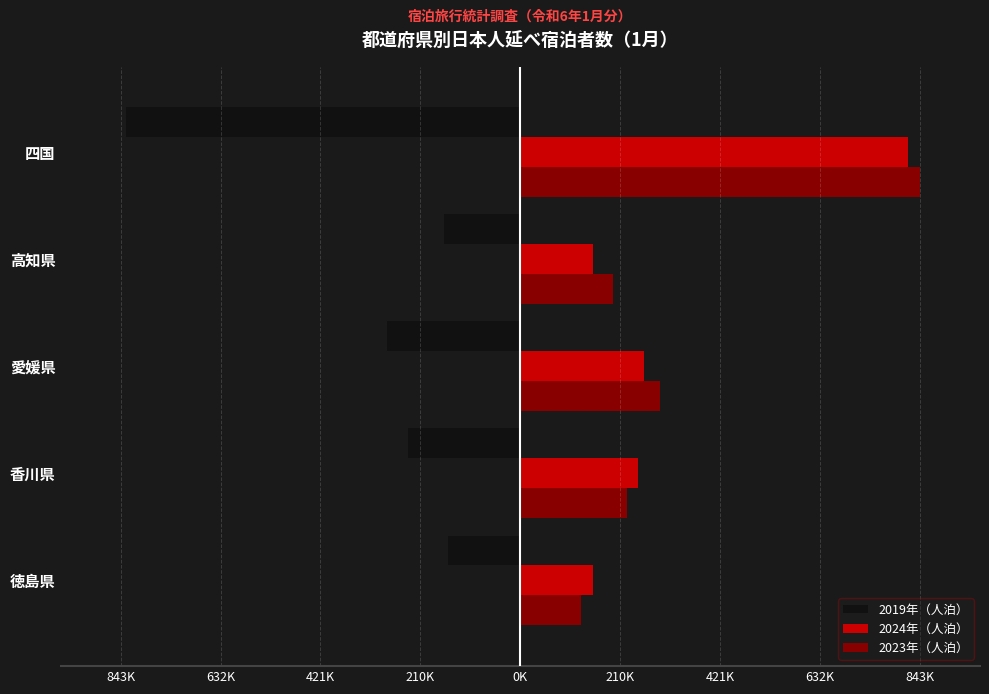

What is the average value of the 2023年（人泊） series?

337432